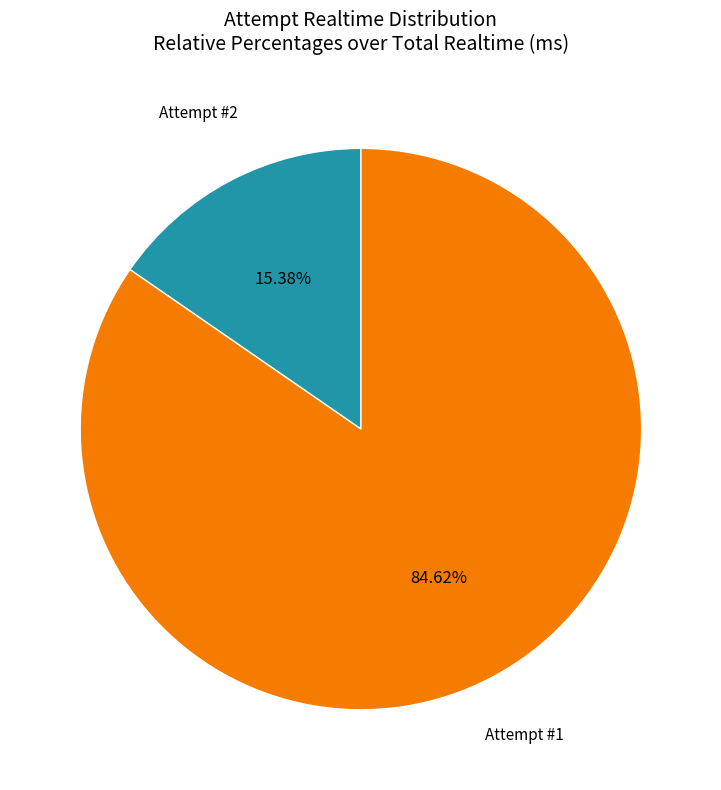

Is there a majority slice in this chart?

Yes